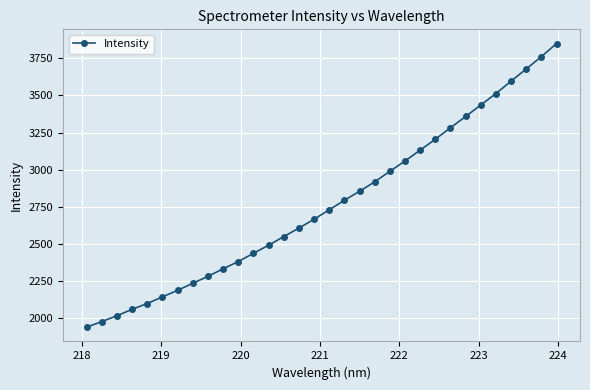

What is the difference between the maximum and second lowest values?

1876.0